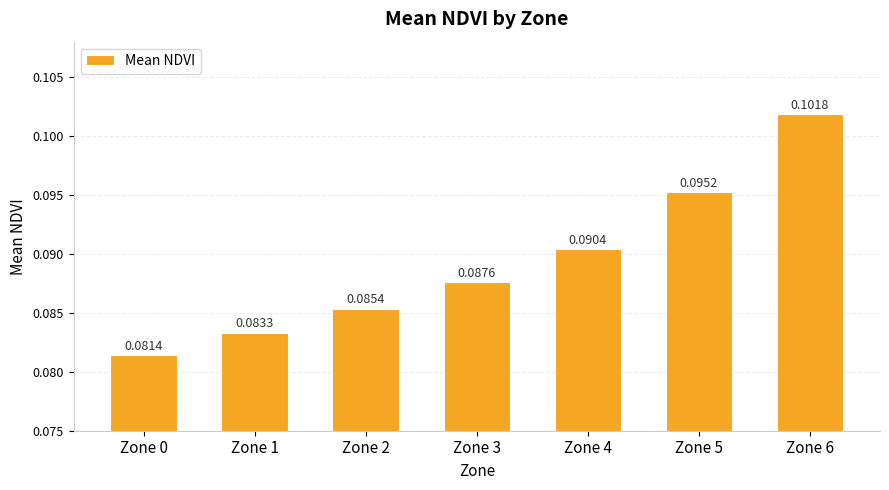

Rank the categories by value from highest to lowest.

Zone 6, Zone 5, Zone 4, Zone 3, Zone 2, Zone 1, Zone 0